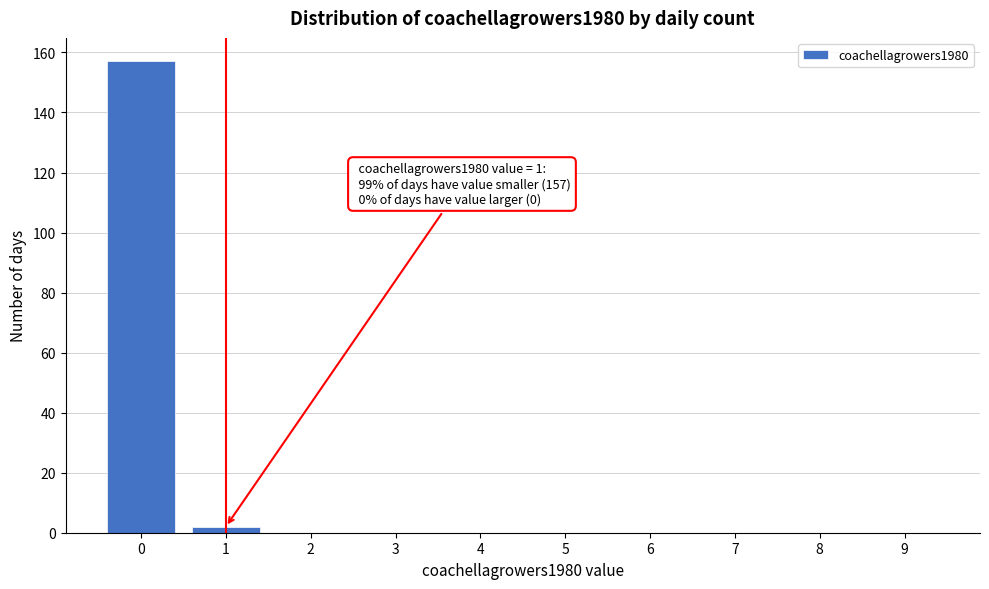

Reading left to right, what are all the values shown in this chart?

0=157	1=2	2=0	3=0	4=0	5=0	6=0	7=0	8=0	9=0